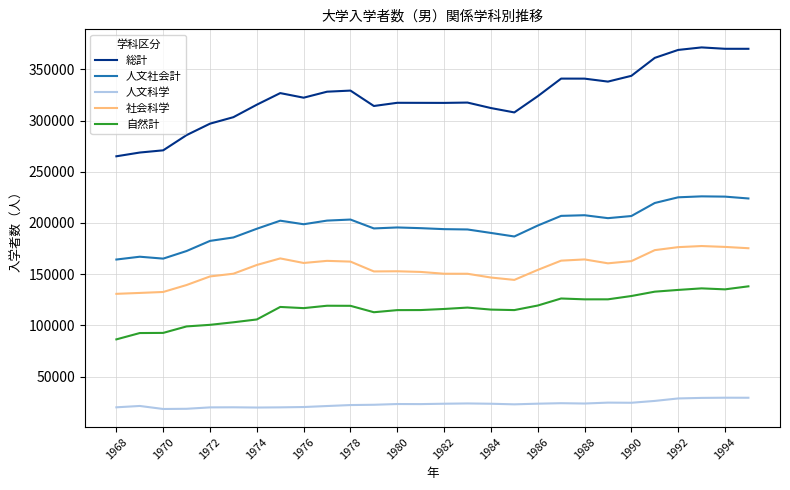

Rank the series by their maximum value, from lowest to highest.

人文科学, 自然計, 社会科学, 人文社会計, 総計